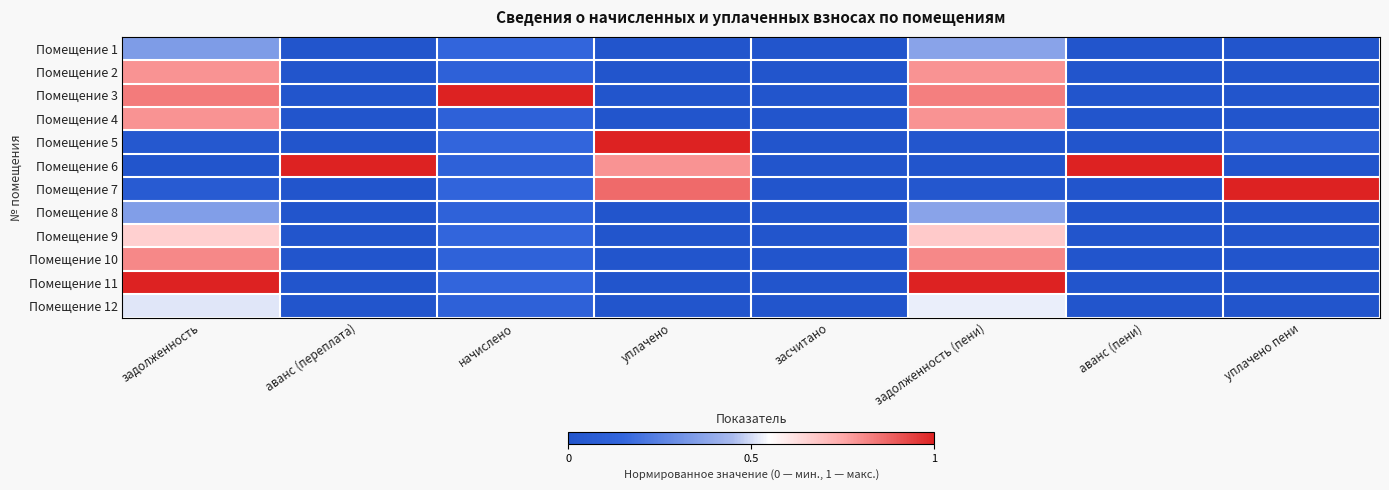

What is the total value across all series at уплачено пени?

1.1